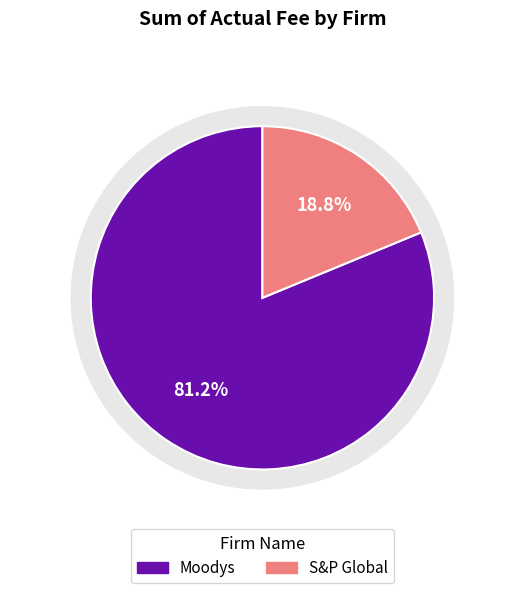

How much of the chart is everything except S&P Global?

81.2%